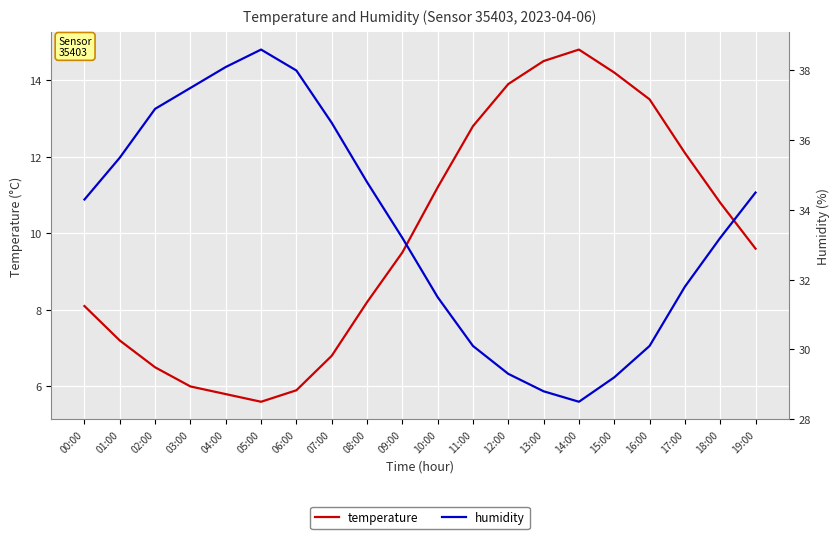

At which category is the sum across all series the highest?

05:00